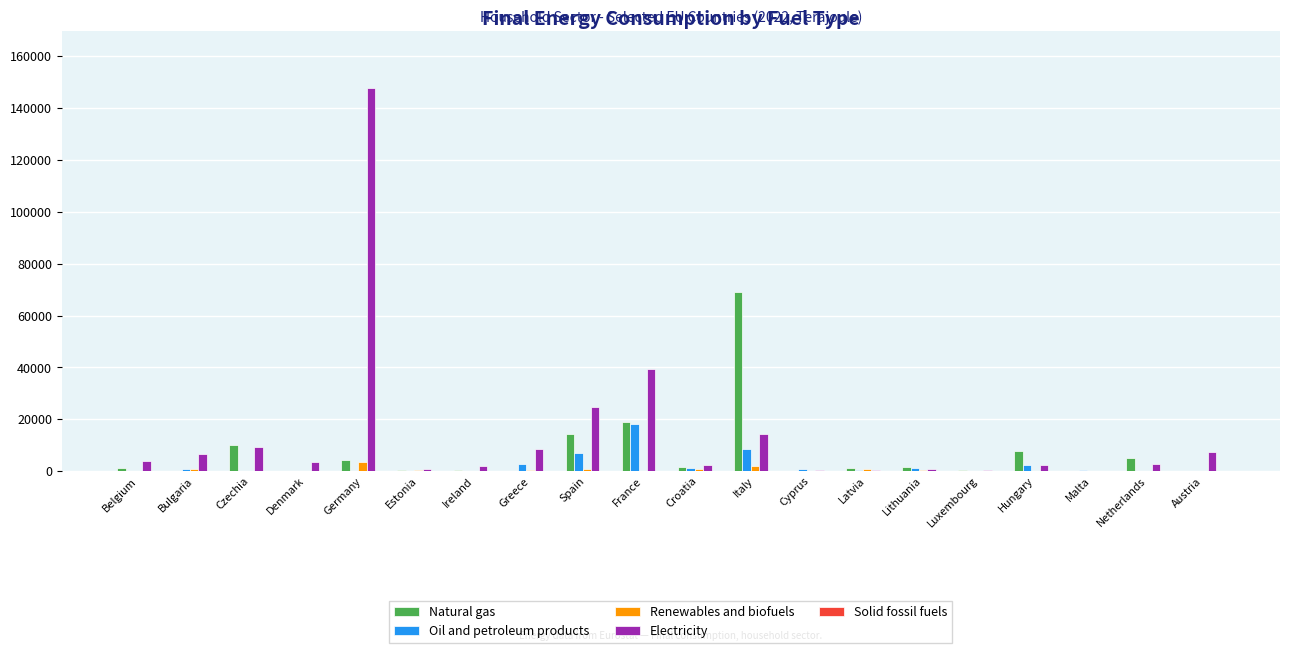

Which series has the largest total across all categories?

Electricity